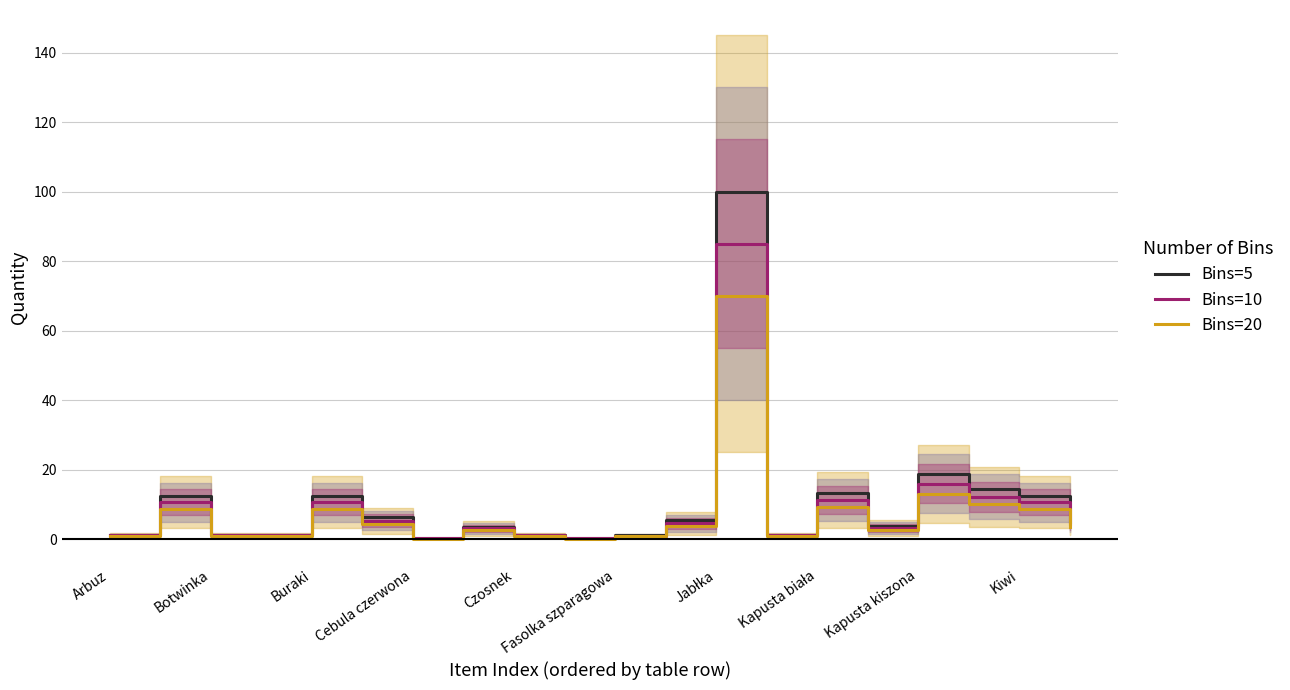

Is it true that Bins=5 equals 20.8 at Buraki?

False